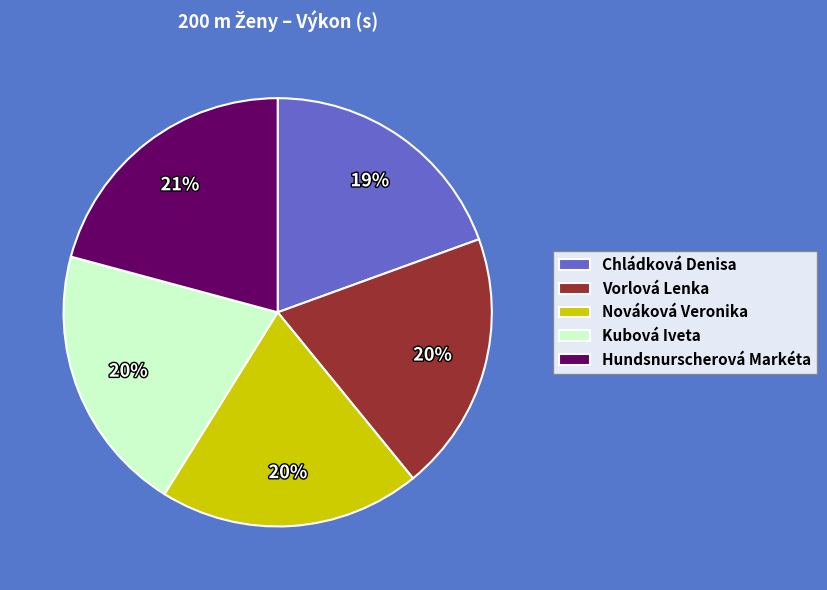

Is it true that Vorlová Lenka is 10% of the pie?

False